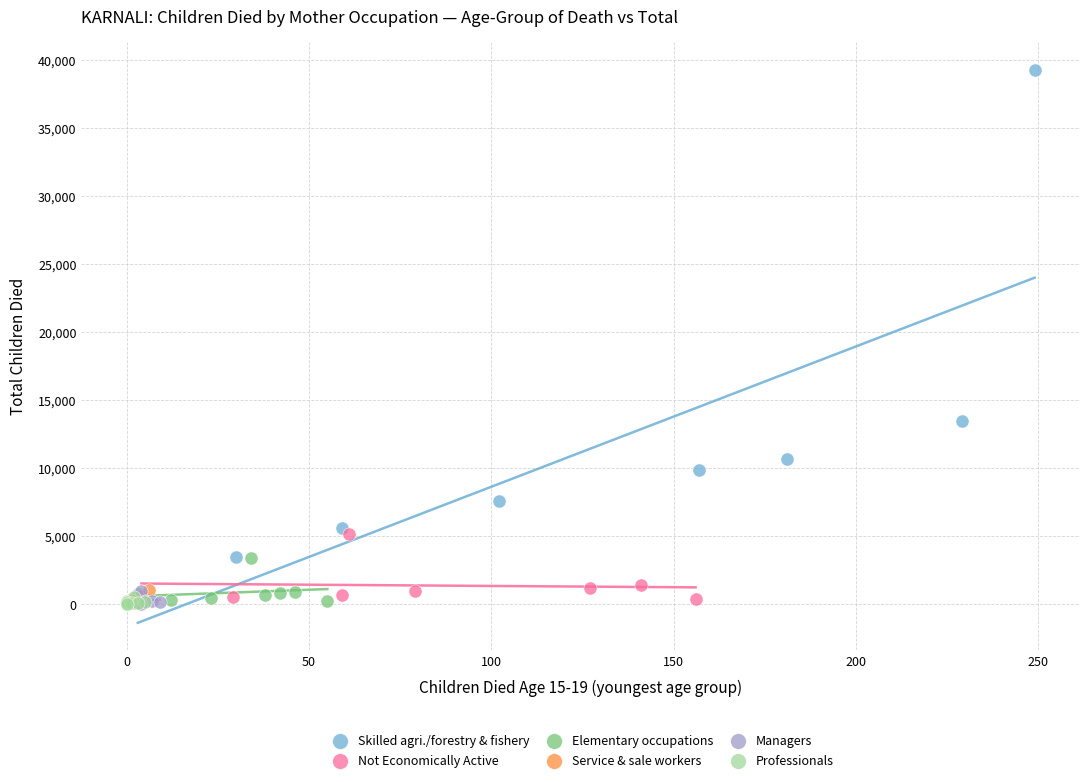

What are all the series names shown in the legend?

Skilled agri./forestry & fishery, Not Economically Active, Elementary occupations, Service & sale workers, Managers, Professionals